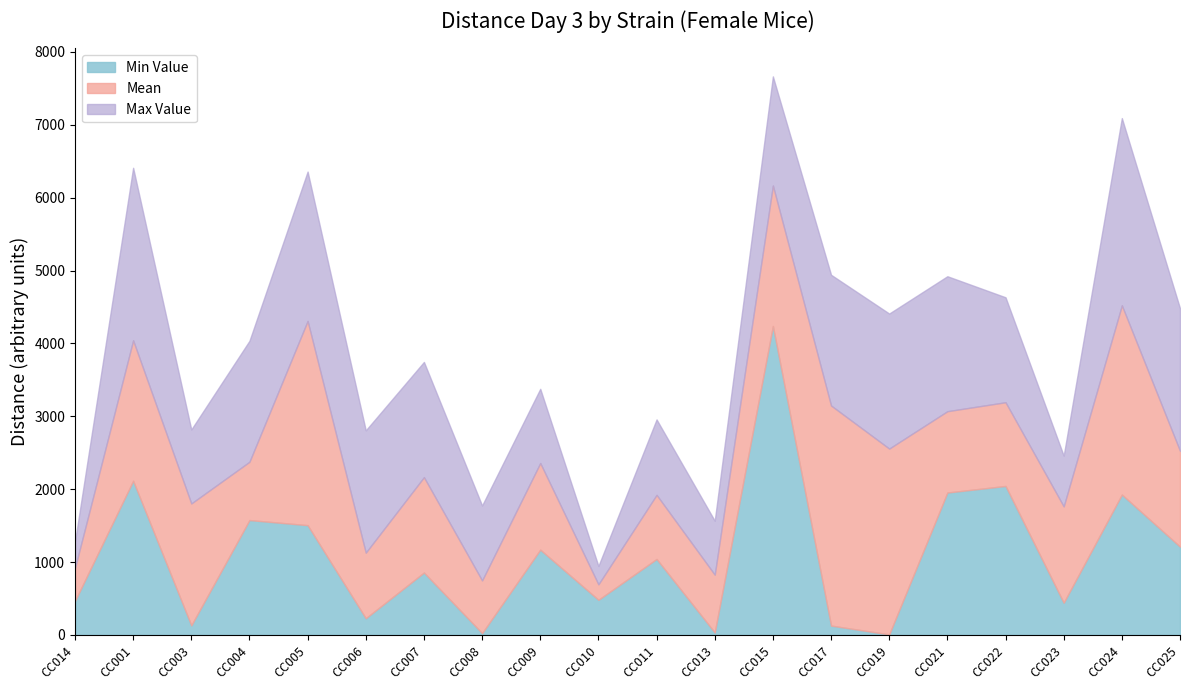

Rank the series at CC010 from highest to lowest value.

Max Value, Mean, Min Value